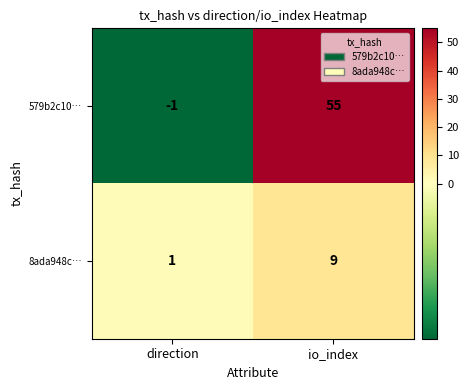

What is the difference between the 8ada948c… values at direction and io_index?

8